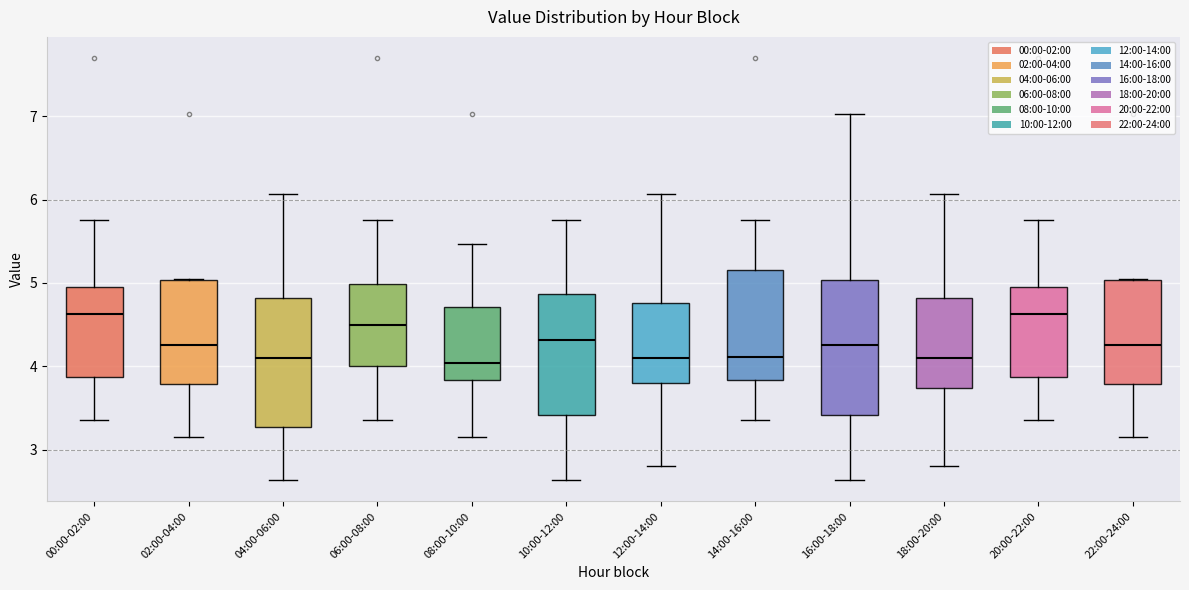

Reading left to right, transcribe this box plot: for each box, give where its median line is, the range the box spans, and where its two whiskers end, as read against the y-axis. The values are not printed on the chart, so give them approximately, as read against the axis.

00:00-02:00: median 4.6, box 3.9 to 5.0, whiskers 3.4 to 5.8
02:00-04:00: median 4.3, box 3.8 to 5.0, whiskers 3.2 to 5.1
04:00-06:00: median 4.1, box 3.3 to 4.8, whiskers 2.6 to 6.1
06:00-08:00: median 4.5, box 4.0 to 5.0, whiskers 3.4 to 5.8
08:00-10:00: median 4.0, box 3.8 to 4.7, whiskers 3.2 to 5.5
10:00-12:00: median 4.3, box 3.4 to 4.9, whiskers 2.6 to 5.8
12:00-14:00: median 4.1, box 3.8 to 4.8, whiskers 2.8 to 6.1
14:00-16:00: median 4.1, box 3.8 to 5.2, whiskers 3.4 to 5.8
16:00-18:00: median 4.3, box 3.4 to 5.0, whiskers 2.6 to 7.0
18:00-20:00: median 4.1, box 3.7 to 4.8, whiskers 2.8 to 6.1
20:00-22:00: median 4.6, box 3.9 to 5.0, whiskers 3.4 to 5.8
22:00-24:00: median 4.3, box 3.8 to 5.0, whiskers 3.2 to 5.1